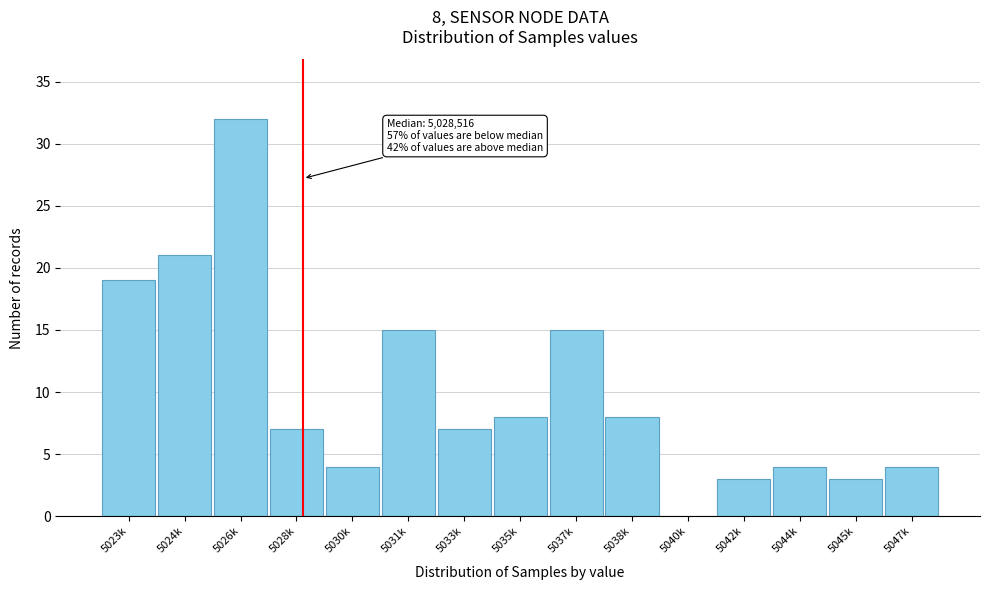

Reading left to right, list all the values displayed in this chart.

5023k=19	5024k=21	5026k=32	5028k=7	5030k=4	5031k=15	5033k=7	5035k=8	5037k=15	5038k=8	5040k=0	5042k=3	5044k=4	5045k=3	5047k=4